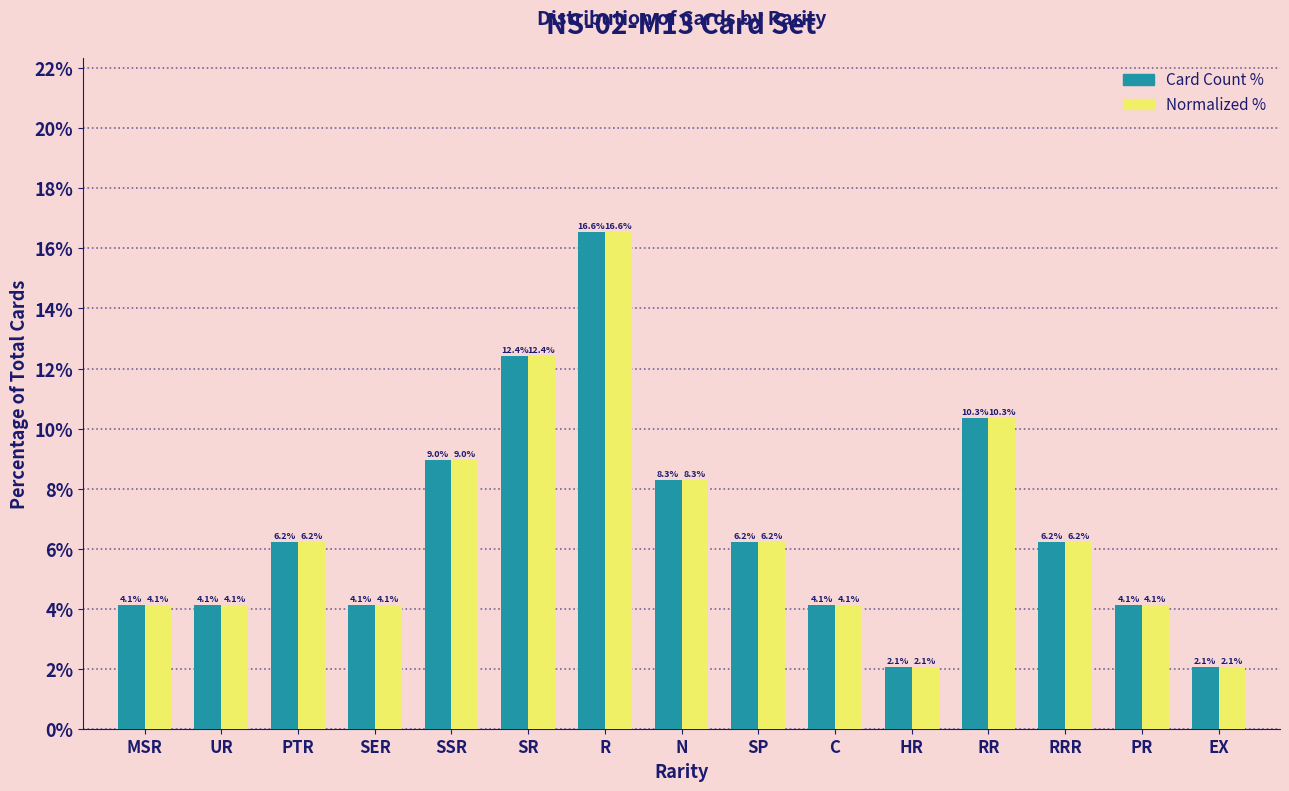

Reading left to right, what are all the values shown in this chart?

Card Count %: 4.1	4.1	6.2	4.1	9.0	12.4	16.6	8.3	6.2	4.1	2.1	10.3	6.2	4.1	2.1
Normalized %: 4.1	4.1	6.2	4.1	9.0	12.4	16.6	8.3	6.2	4.1	2.1	10.3	6.2	4.1	2.1